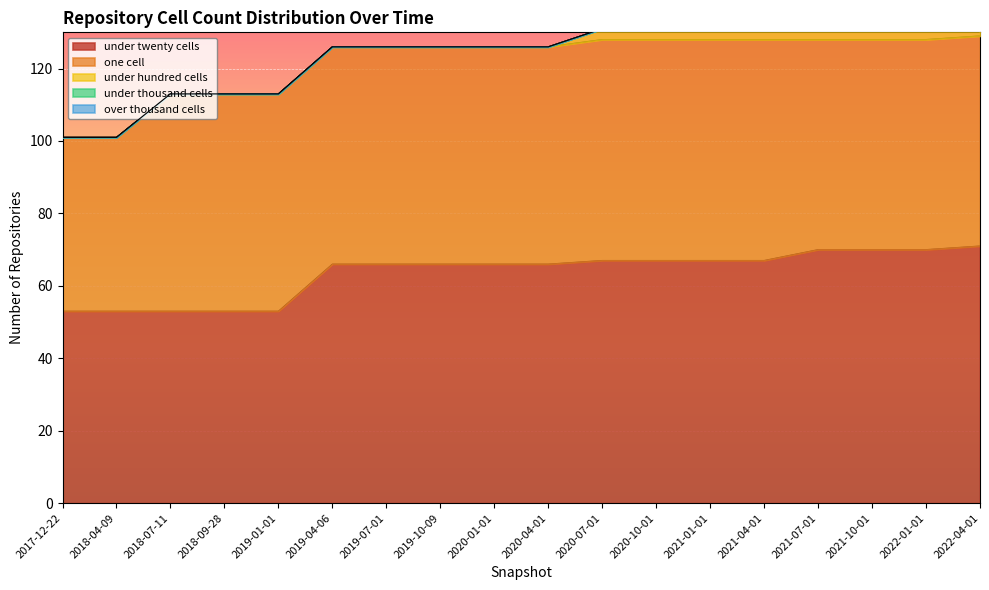

True or false: under_hundred_cells and under_thousand_cells cross at least once.

False